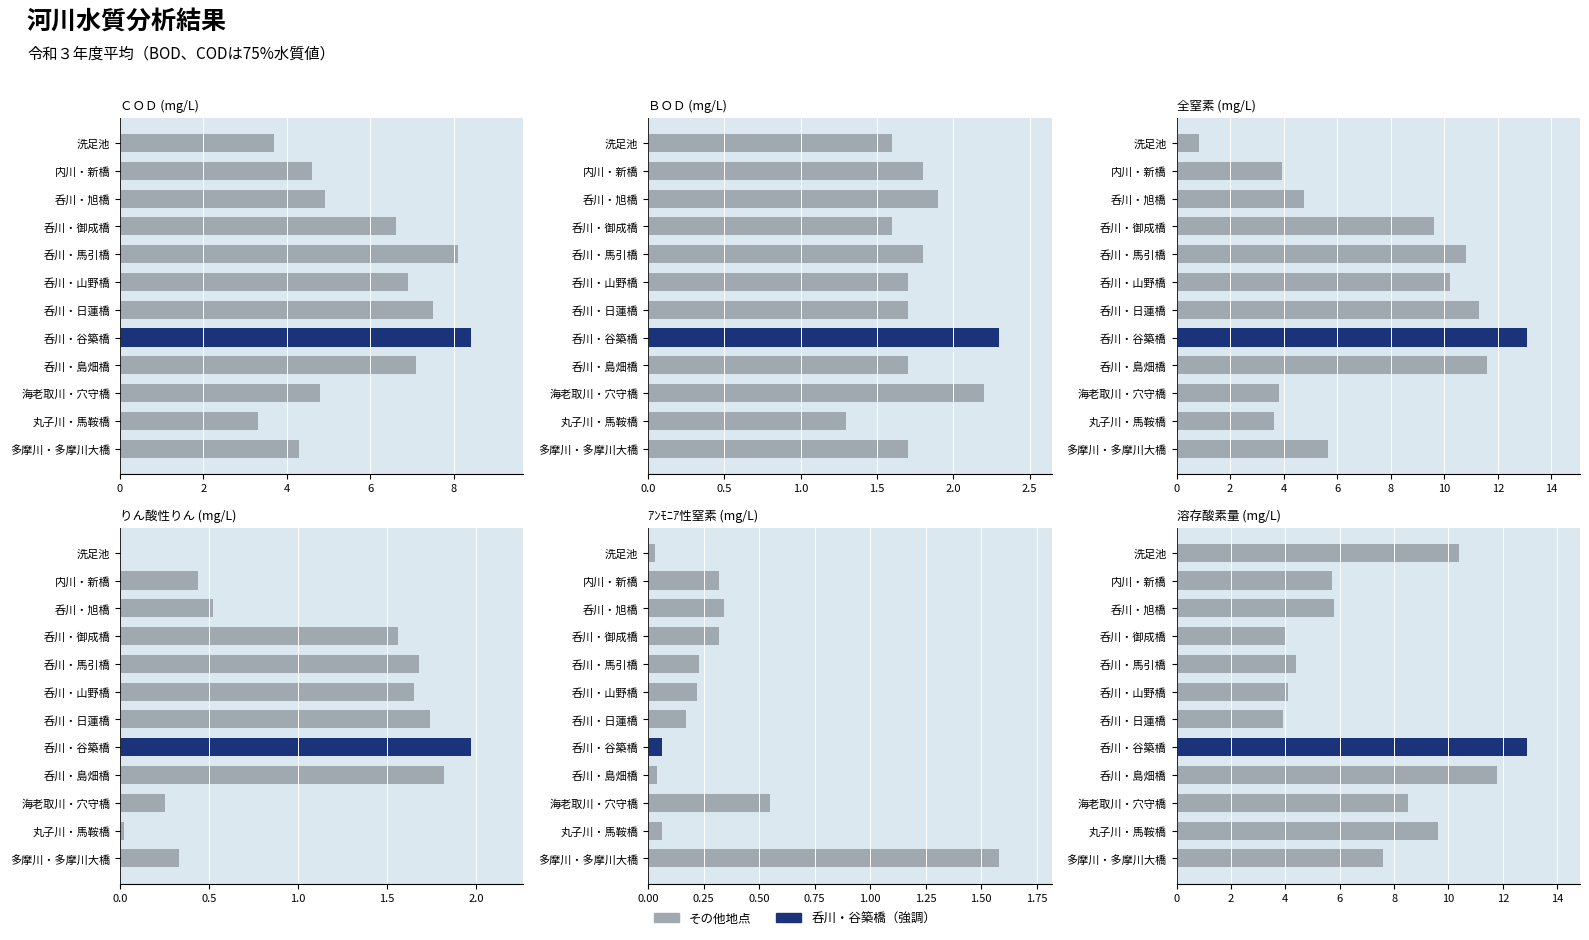

At 呑川・馬引橋, list the series in order from smallest to largest.

ｱﾝﾓﾆｱ性窒素, りん酸性りん, ＢＯＤ, 溶存酸素量, ＣＯＤ, 全窒素